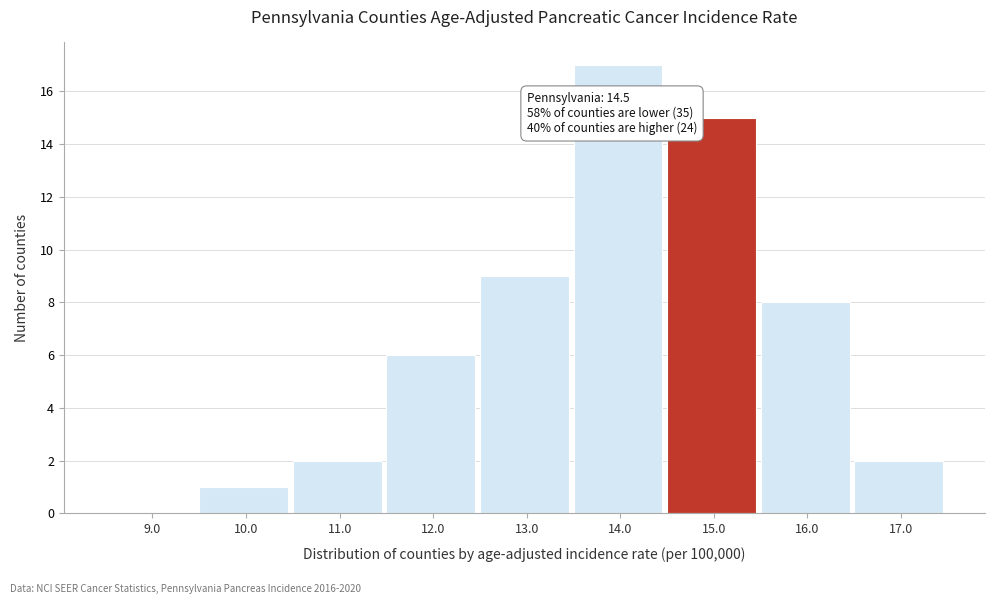

Which range on the x-axis has the tallest bar?

13.5 to 14.5